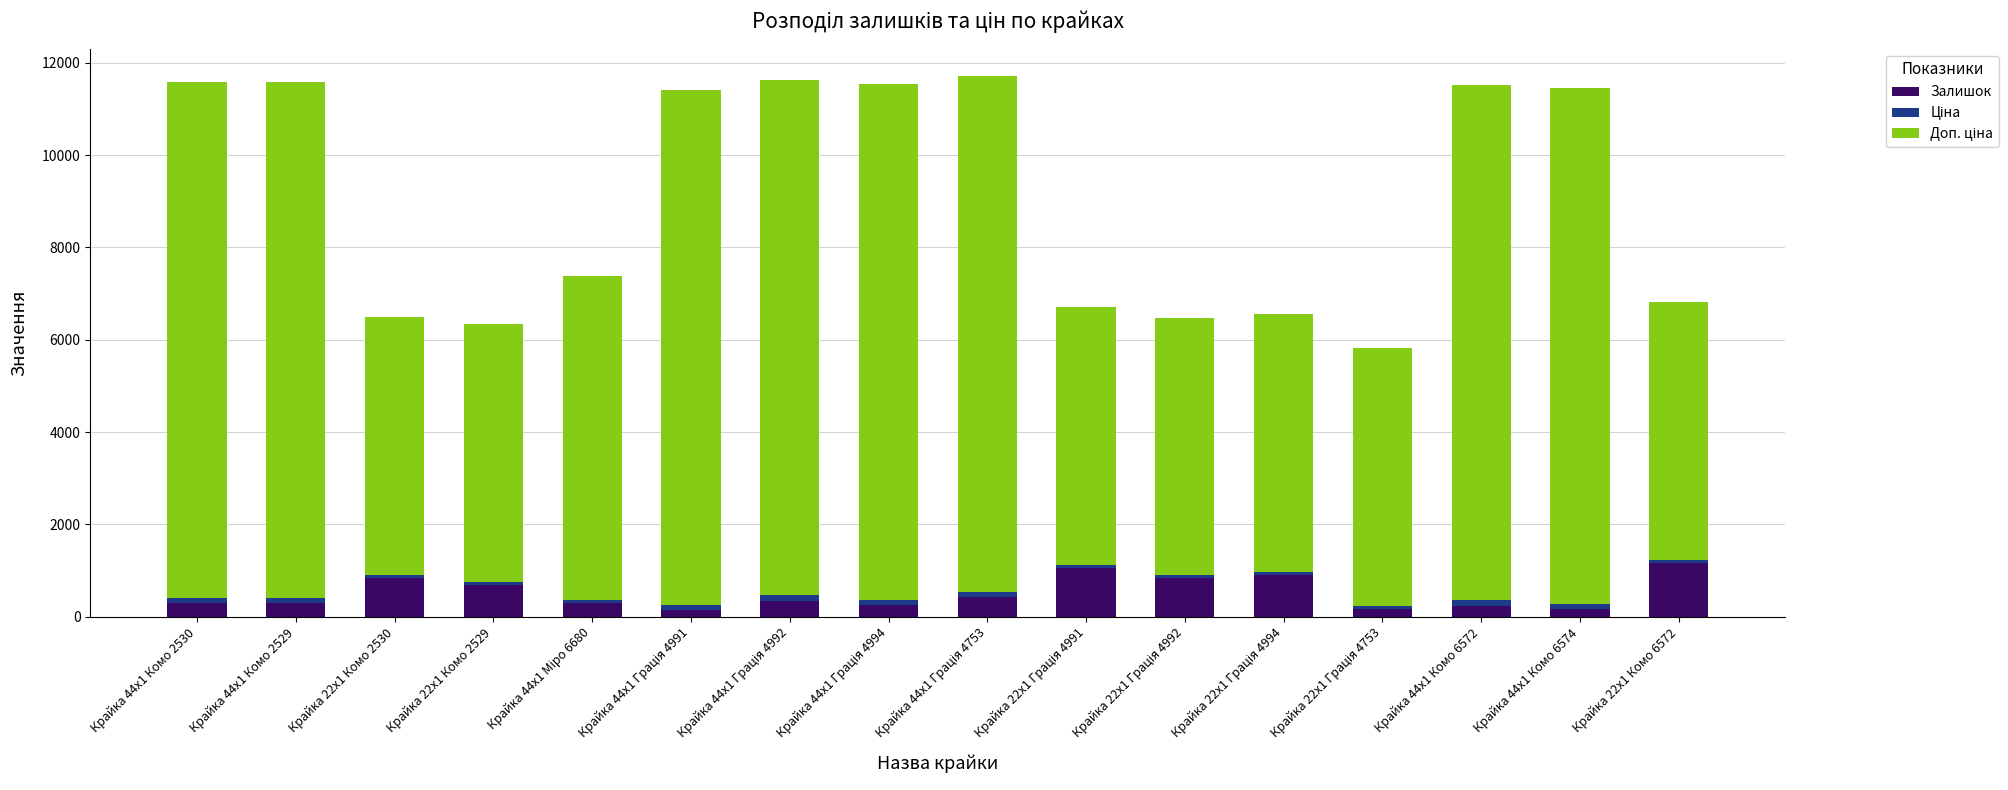

How many distinct data groups are displayed?

3